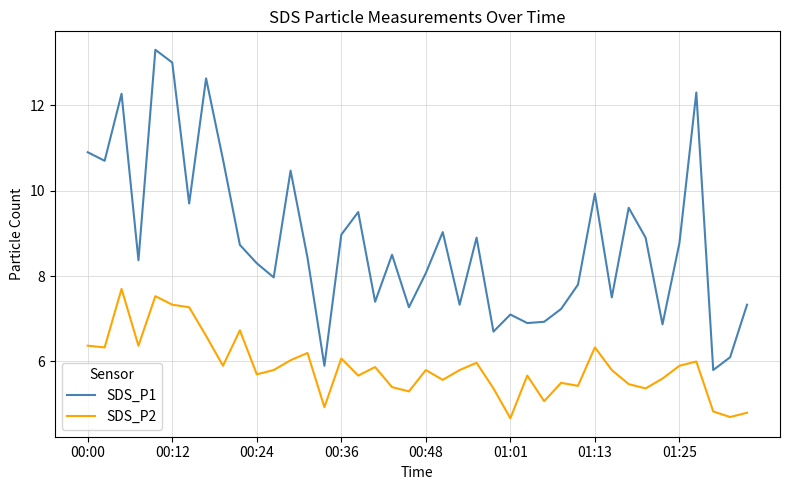

How many distinct data groups are displayed?

2